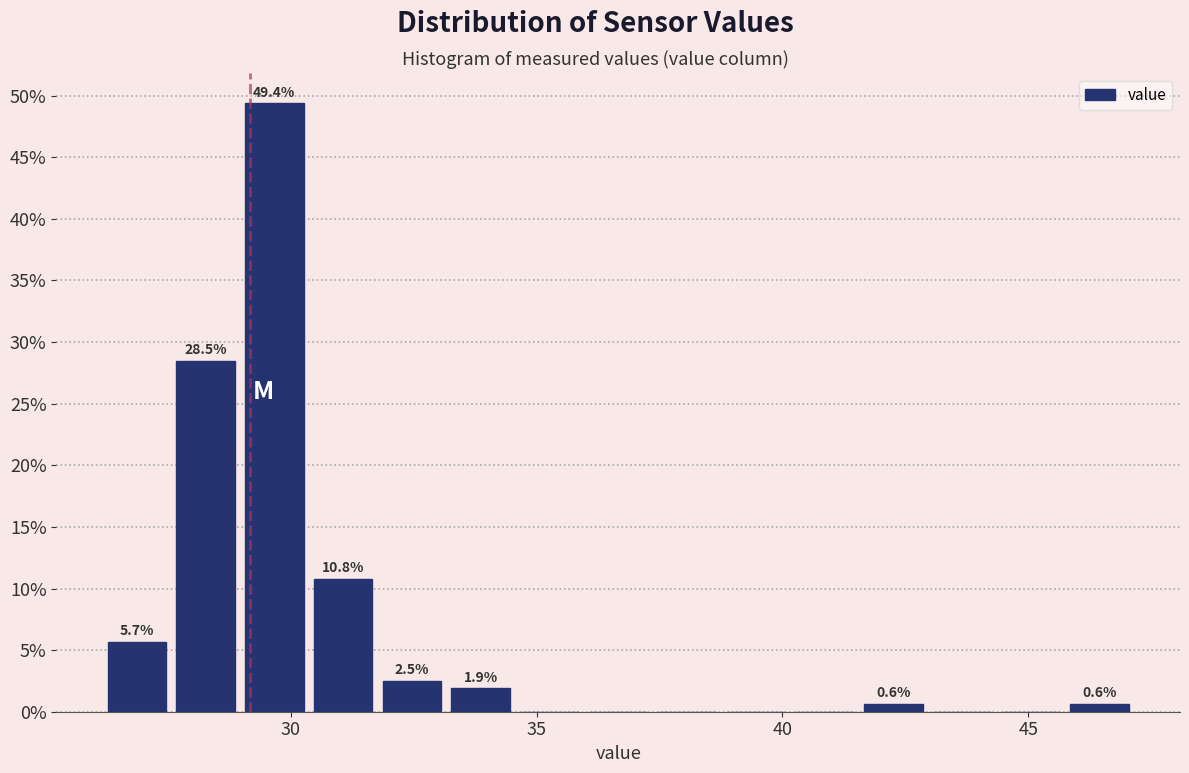

Around what value on the x-axis is the tallest bar? Give the approximate position of its centre, as read against the axis.

29.5